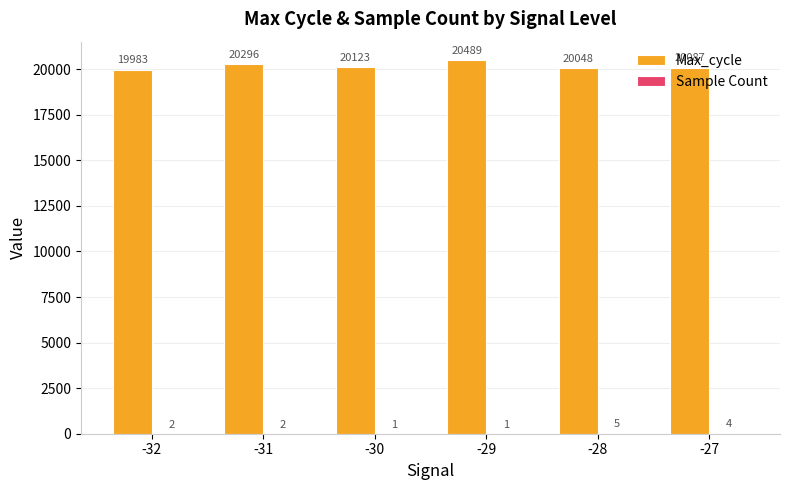

Is it true that Max_cycle equals 13699.8 at -30?

False